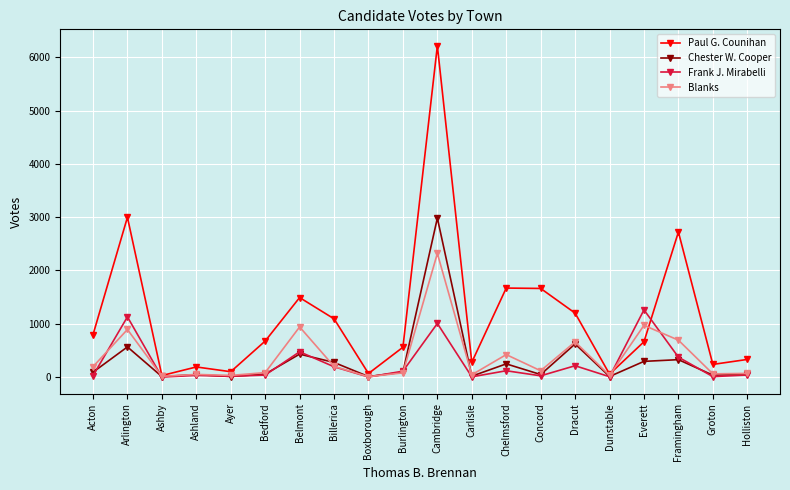

What position from the right is Acton?

20